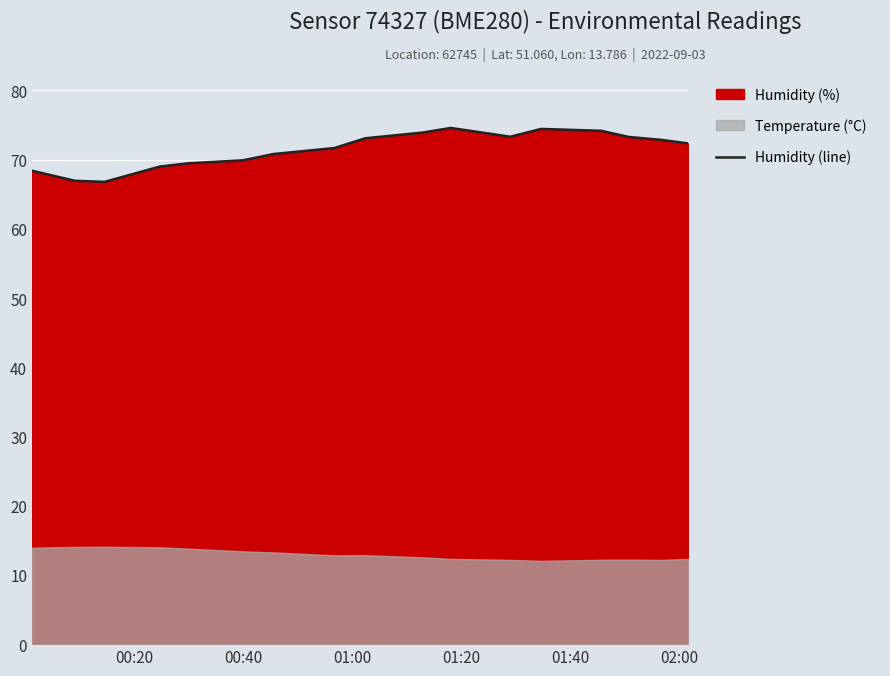

Reading right to left, what are all the values shown in this chart?

72.3	72.9	73.3	74.2	74.4	73.3	74.6	73.9	73.1	71.7	70.8	69.9	69.5	69.0	66.8	67.0	68.4